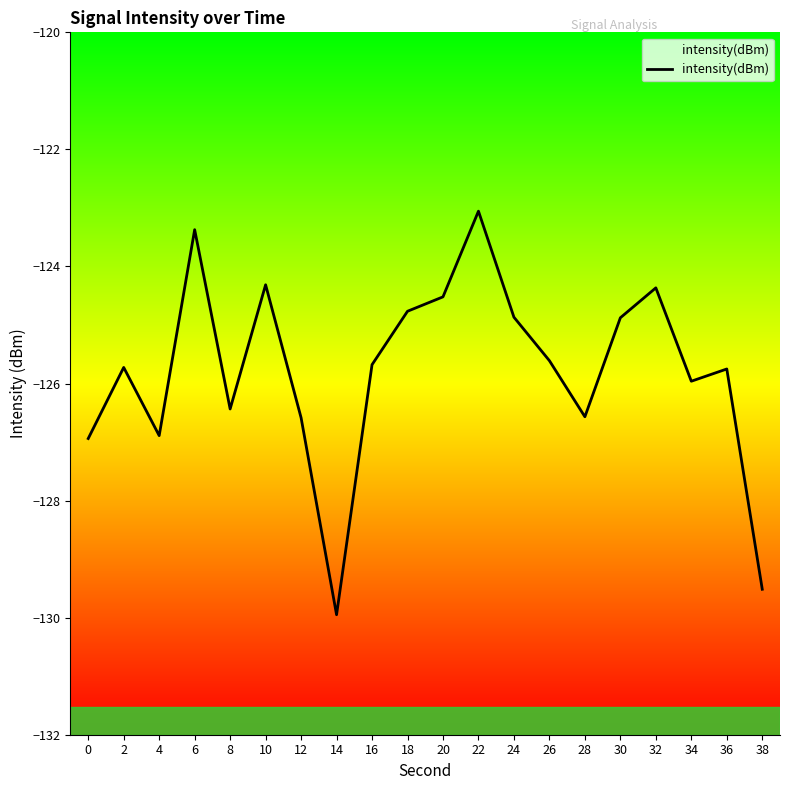

List the labels in order of value, smallest first.

14, 38, 0, 4, 12, 28, 8, 34, 36, 2, 16, 26, 30, 24, 18, 20, 32, 10, 6, 22